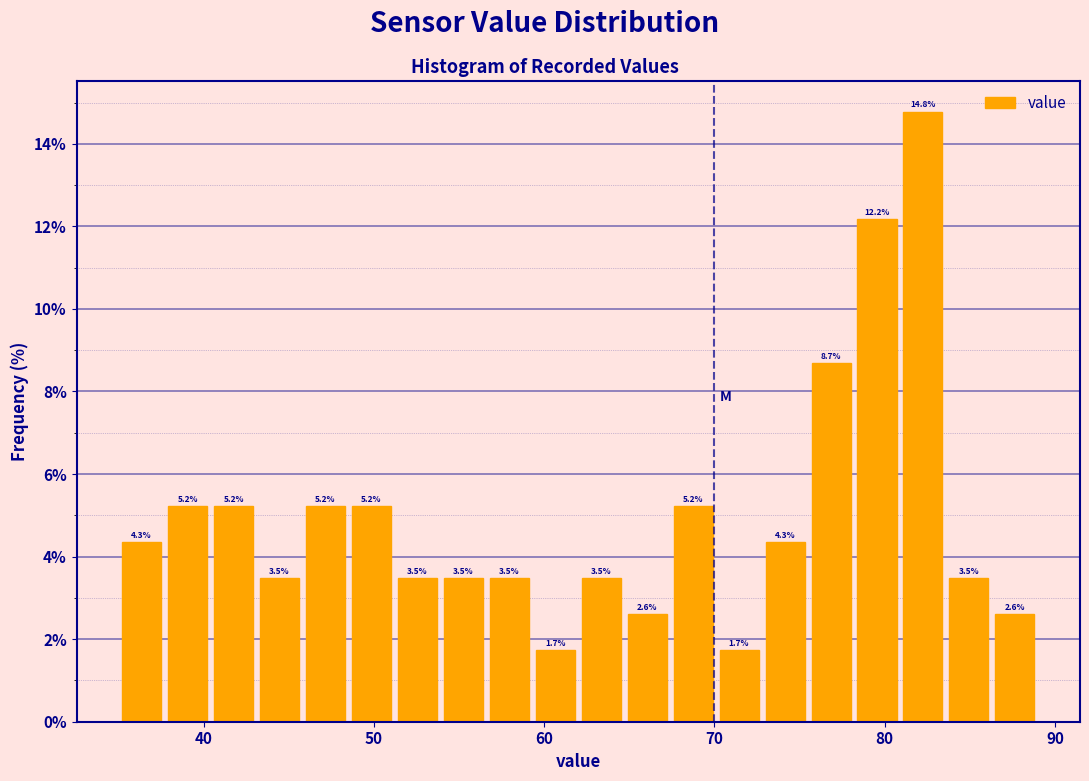

Around what value on the x-axis is the tallest bar? Give the approximate position of its centre, as read against the axis.

82